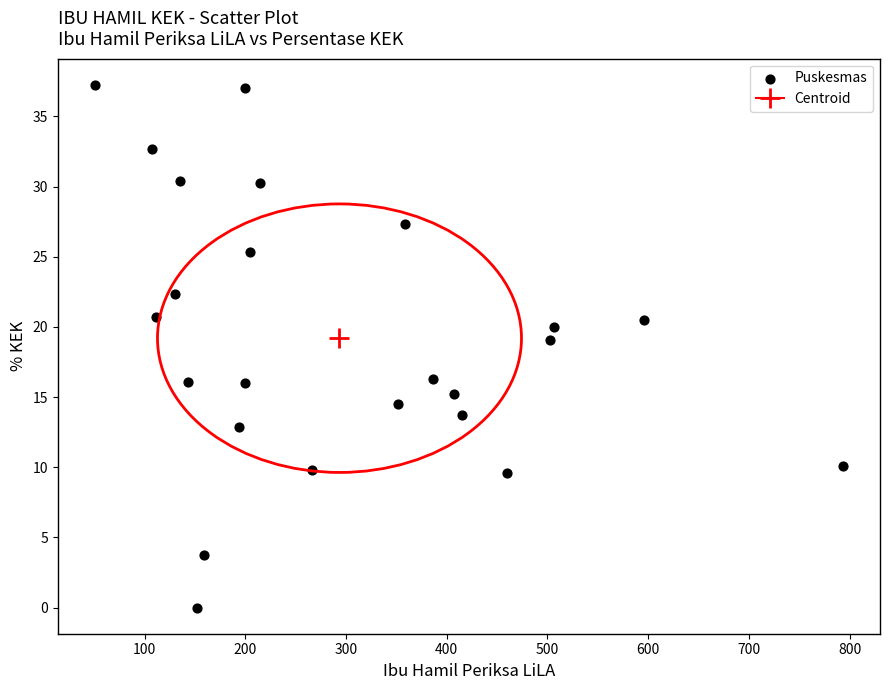

What is the range of X values (max minus min)?

742.0